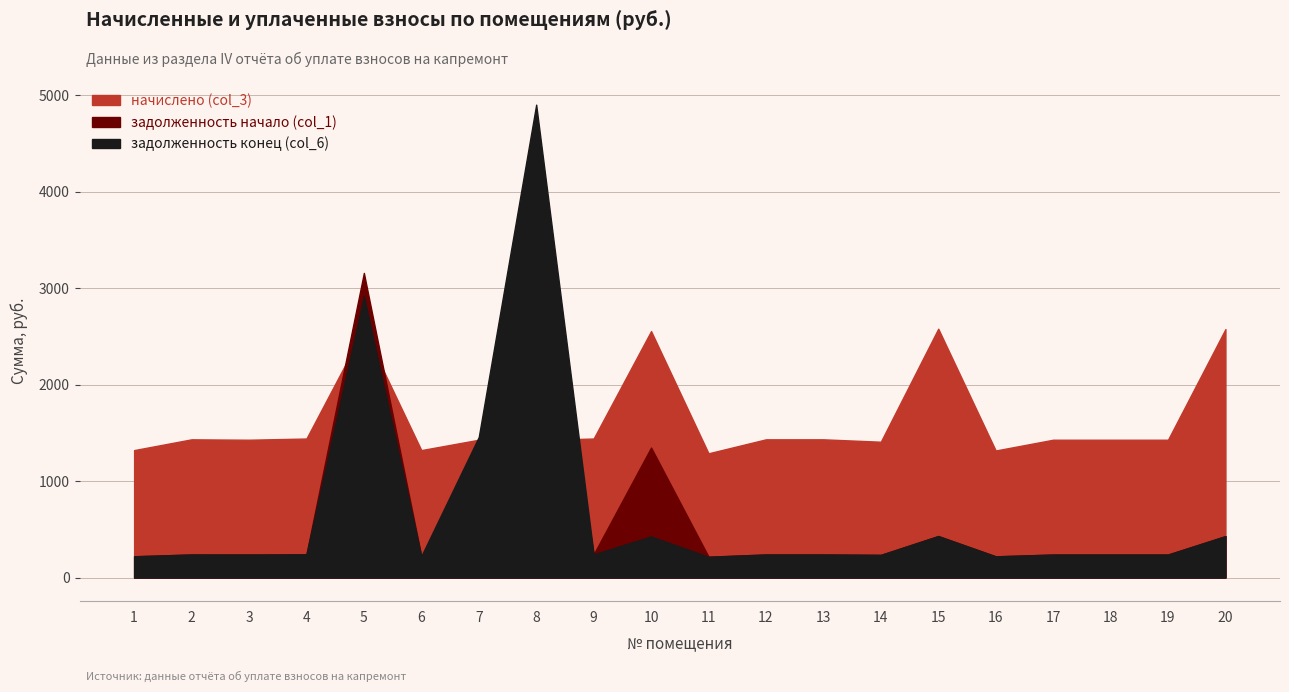

Reading right to left, transcribe all the data shown in this chart.

задолженность (col_1): 429.2	238.1	238.1	238.1	219.7	429.9	234.6	238.7	238.7	216.2	1347.1	240.4	4055.2	717.4	220.1	3157.4	240.1	238.1	238.7	220.1
задолженность (col_6): 429.2	238.1	238.1	238.1	219.4	429.9	234.6	238.7	238.7	214.8	426.2	240.3	4901.4	1456.5	221.7	2917.7	240.1	238.1	238.7	220.1
начислено (col_3): 2575.1	1428.3	1428.3	1428.3	1316.5	2579.2	1407.6	1432.4	1432.4	1287.5	2554.4	1440.7	1424.2	1428.3	1320.7	2570.9	1440.7	1428.3	1432.4	1320.7